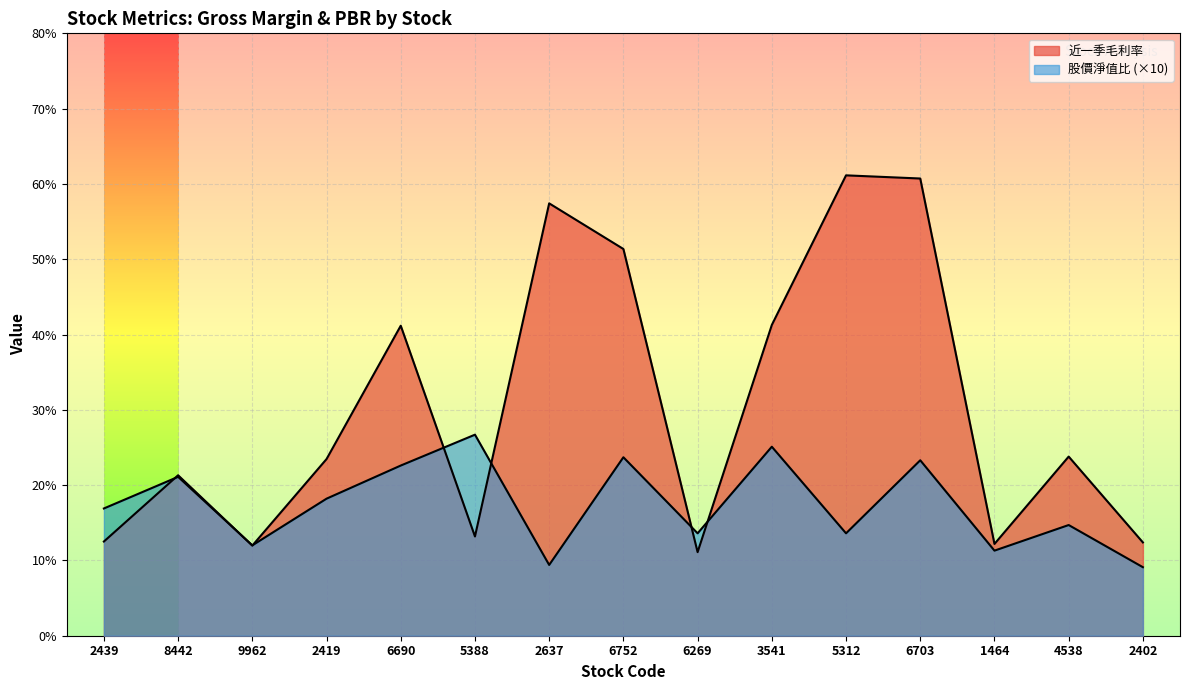

List the series in order of their overall mean, lowest first.

股價淨值比, 近一季毛利率